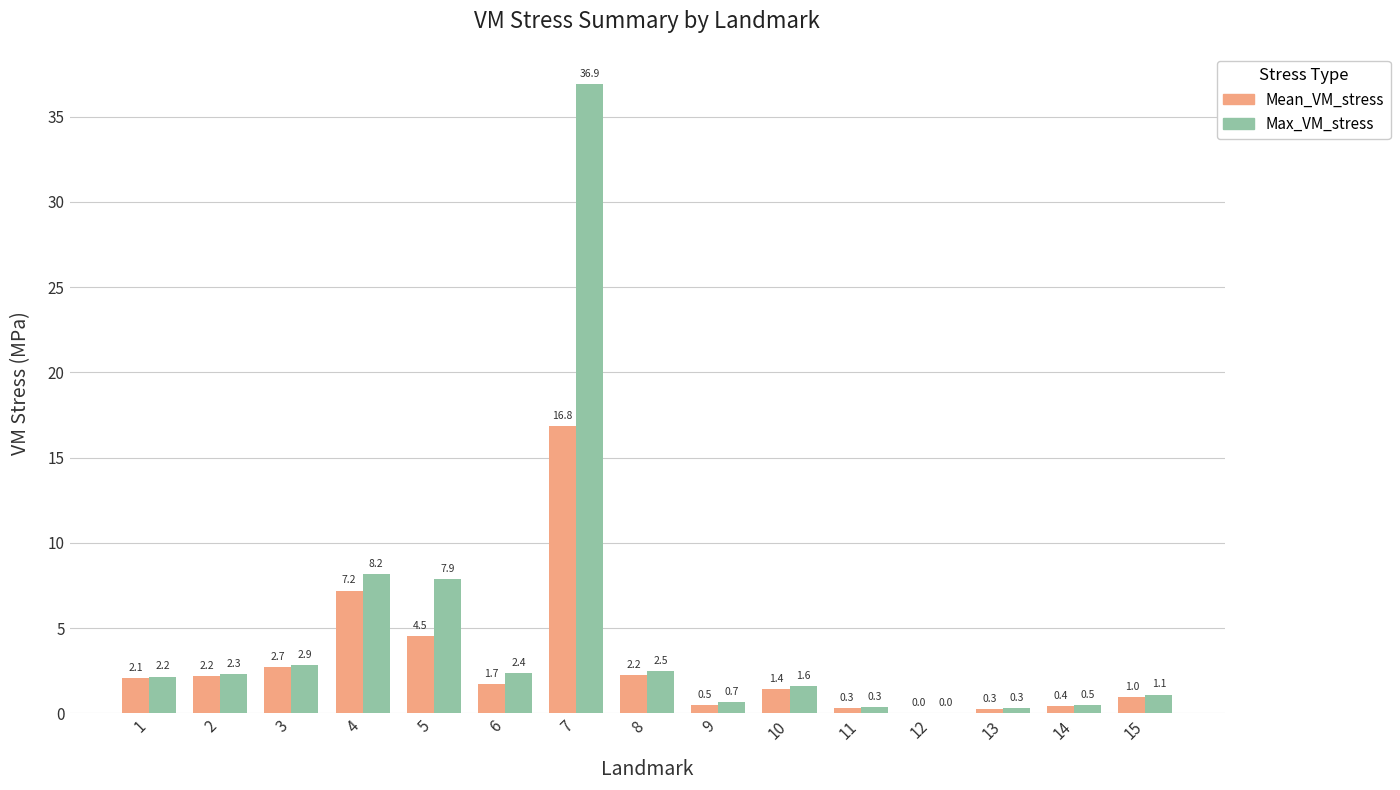

What are all the series names shown in the legend?

Mean_VM_stress, Max_VM_stress